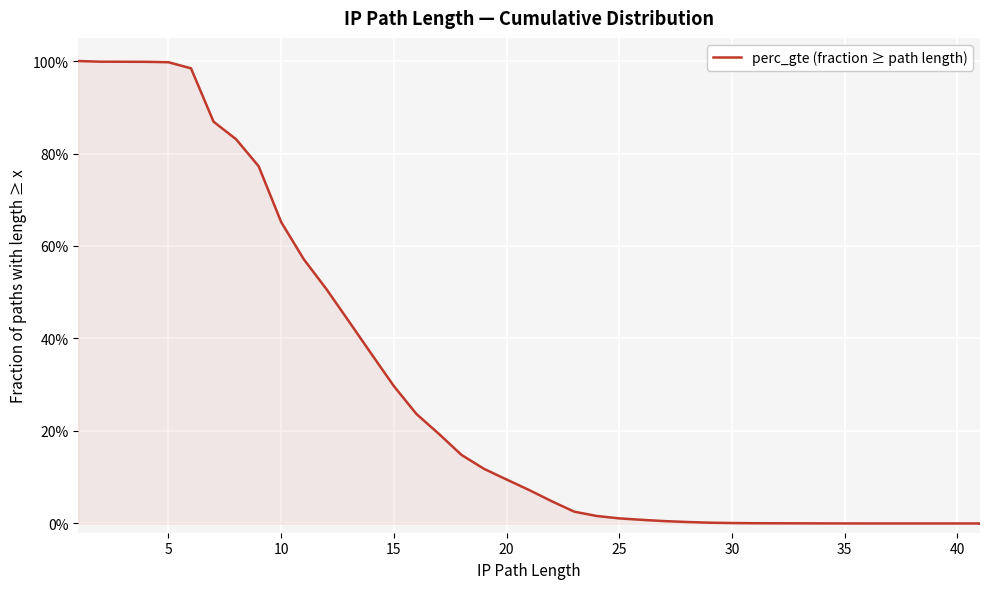

True or false: the data shows 0.0 at 36.

False